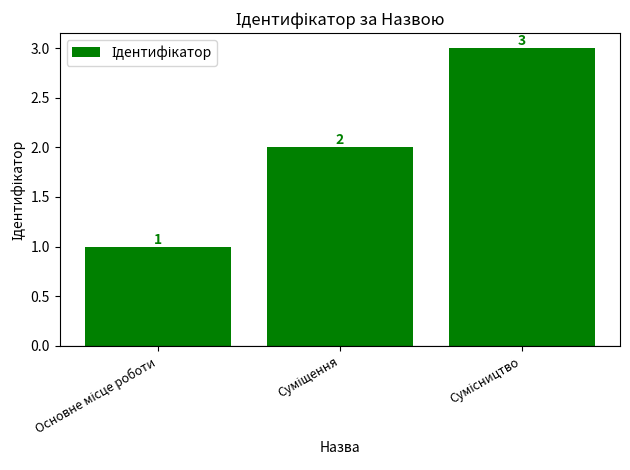

How many values are between 1 and 3?

3